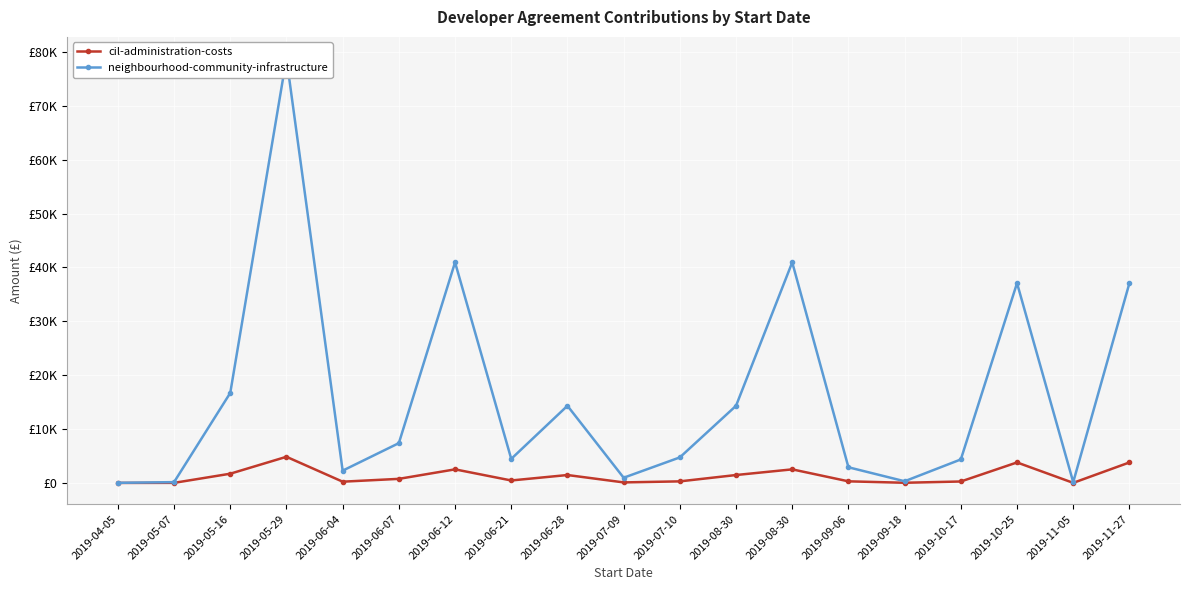

What are all the series names shown in the legend?

cil-administration-costs, neighbourhood-community-infrastructure